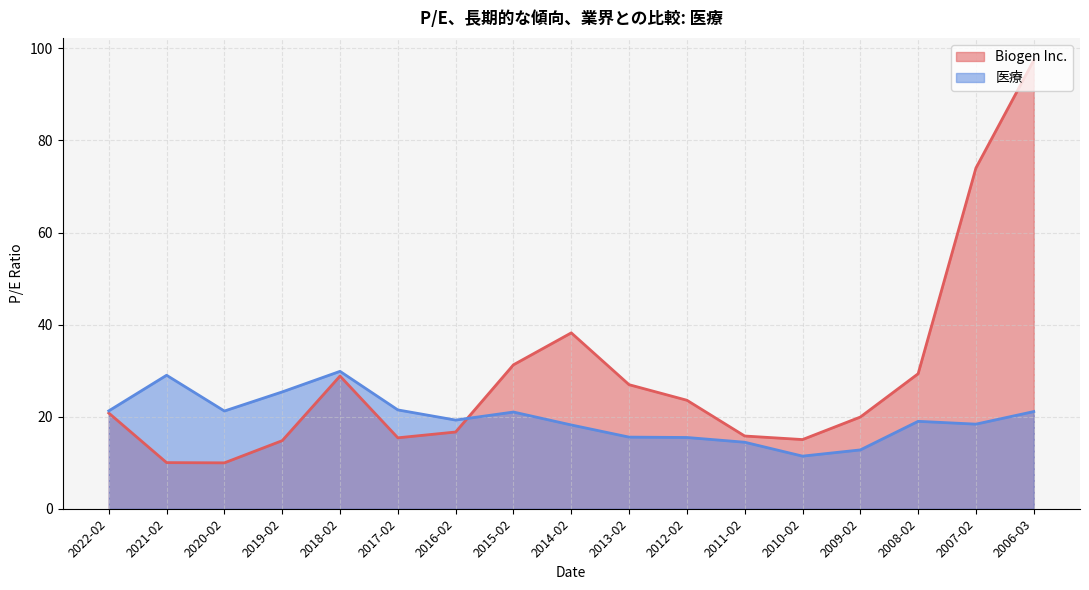

Count the number of categories in the chart.

17